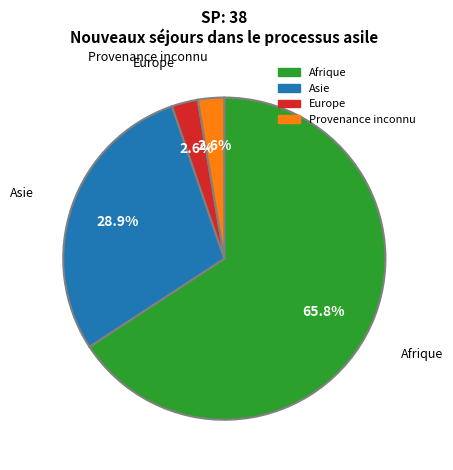

Count the number of slices in the pie.

4